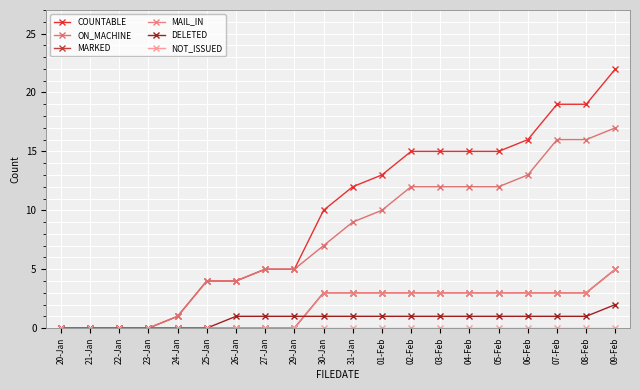

True or false: COUNTABLE has more than 1 points higher than both neighbors.

False